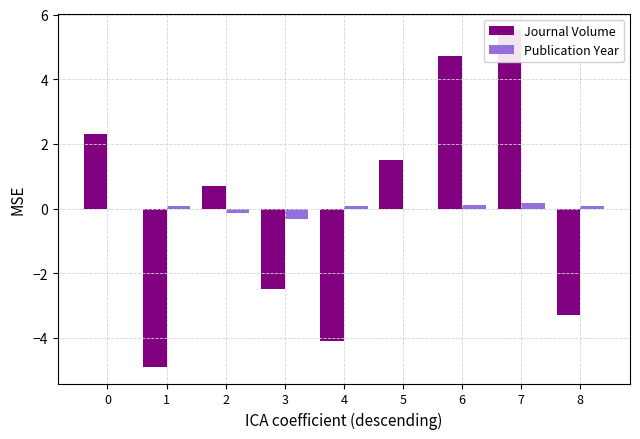

At which category does the chart reach its minimum across all series?

1